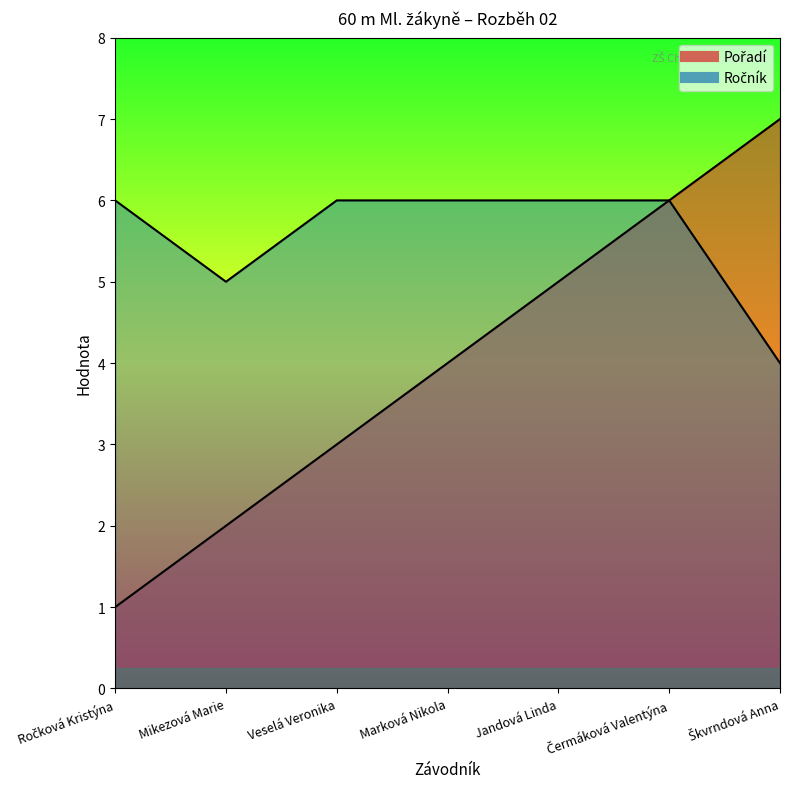

What is the difference between the Pořadí values at Veselá Veronika and Ročková Kristýna?

2